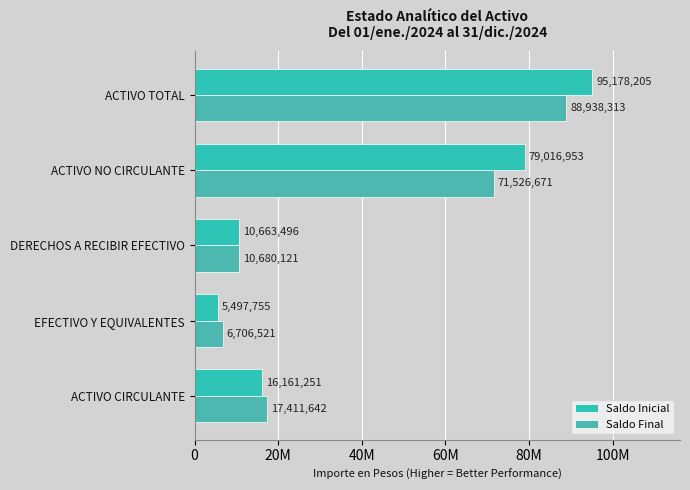

List the labels in order of Saldo Inicial value, largest first.

ACTIVO TOTAL, ACTIVO NO CIRCULANTE, ACTIVO CIRCULANTE, DERECHOS A RECIBIR EFECTIVO, EFECTIVO Y EQUIVALENTES